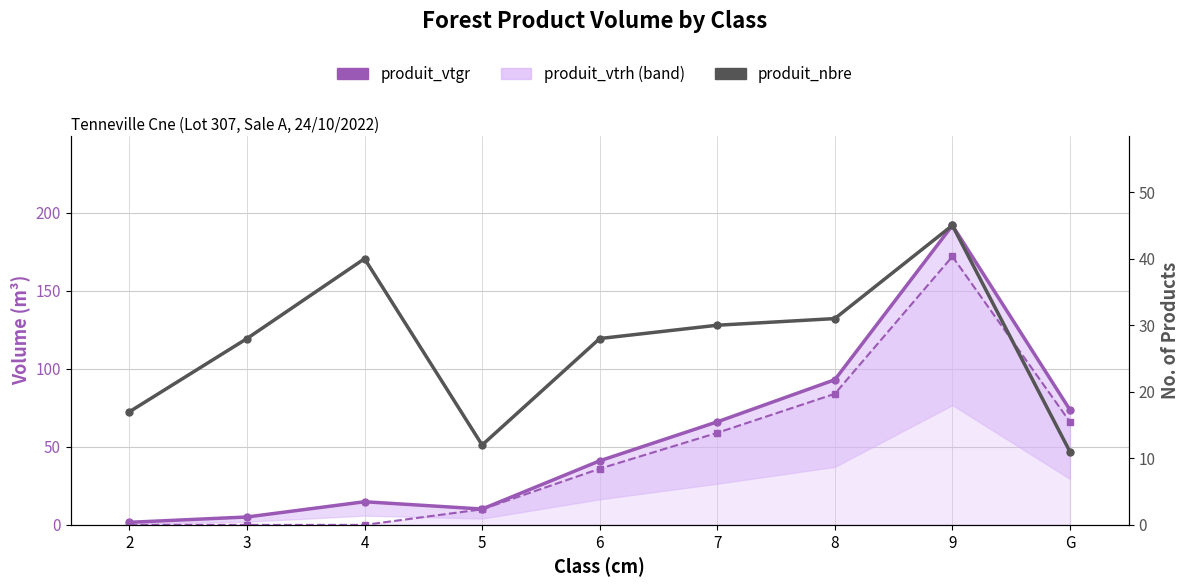

What are all the series names shown in the legend?

produit_vtgr, produit_vtrh, produit_nbre